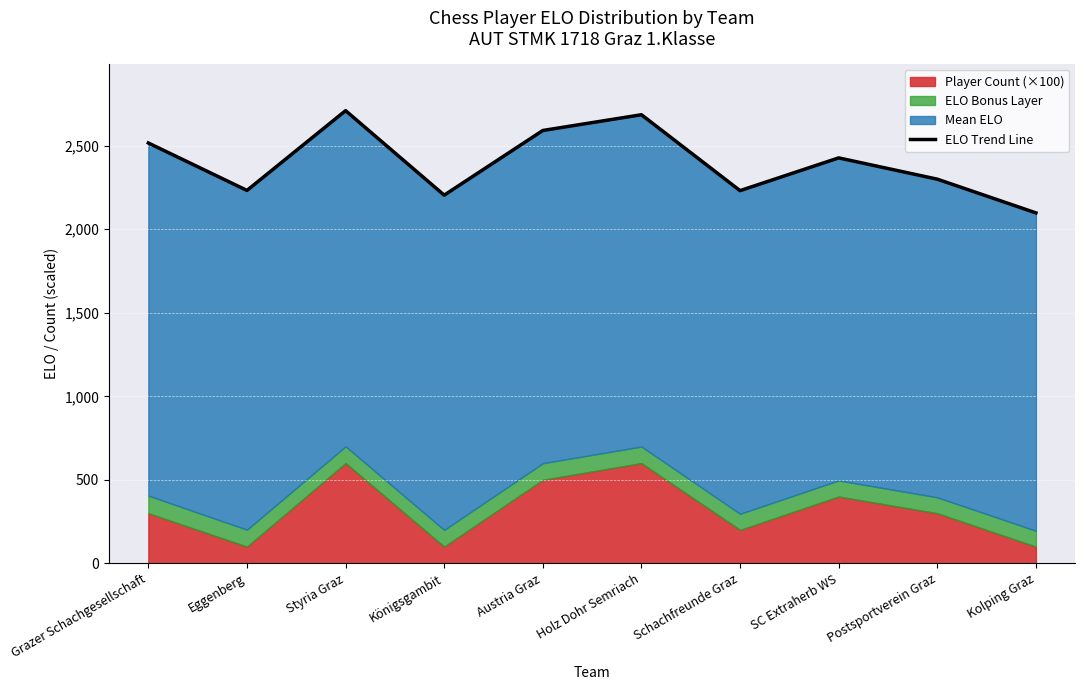

At which category does the data reach its first local peak?

Styria Graz